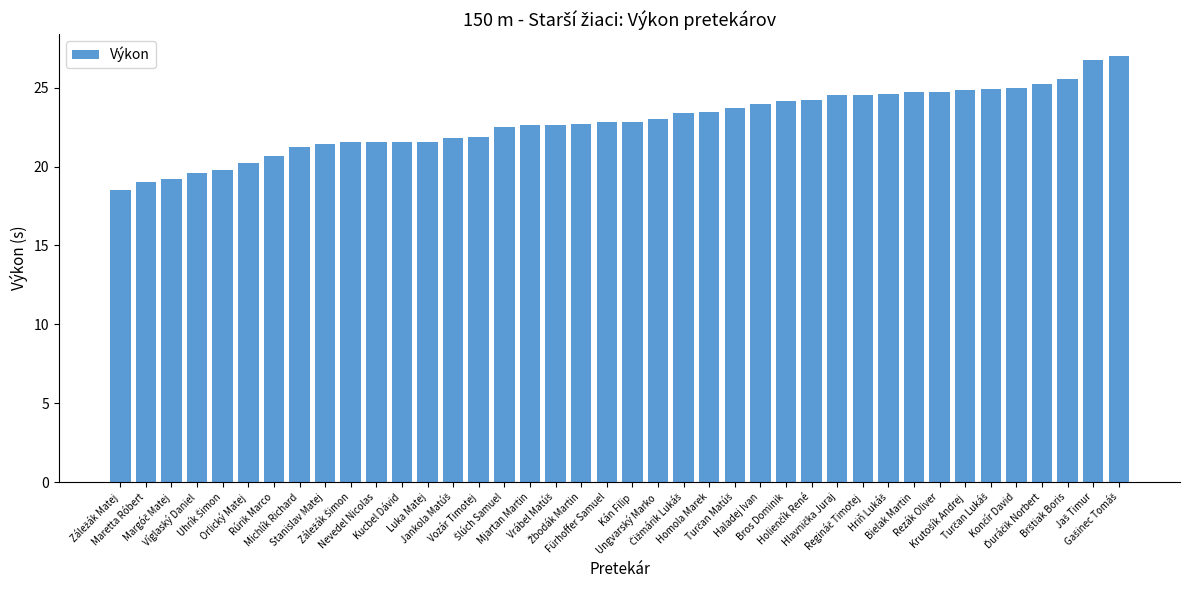

What is the smallest value displayed?

18.5